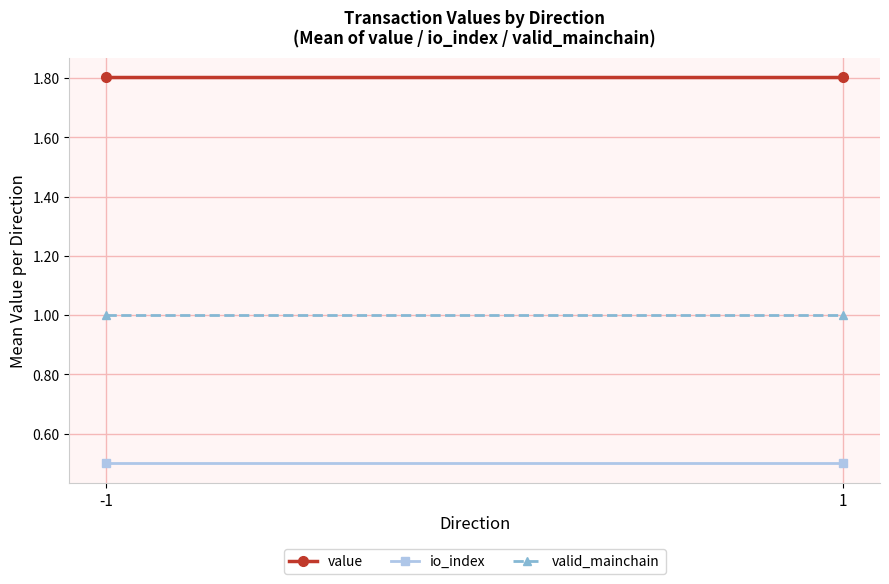

Is this an area chart (filled region under the line)?

No